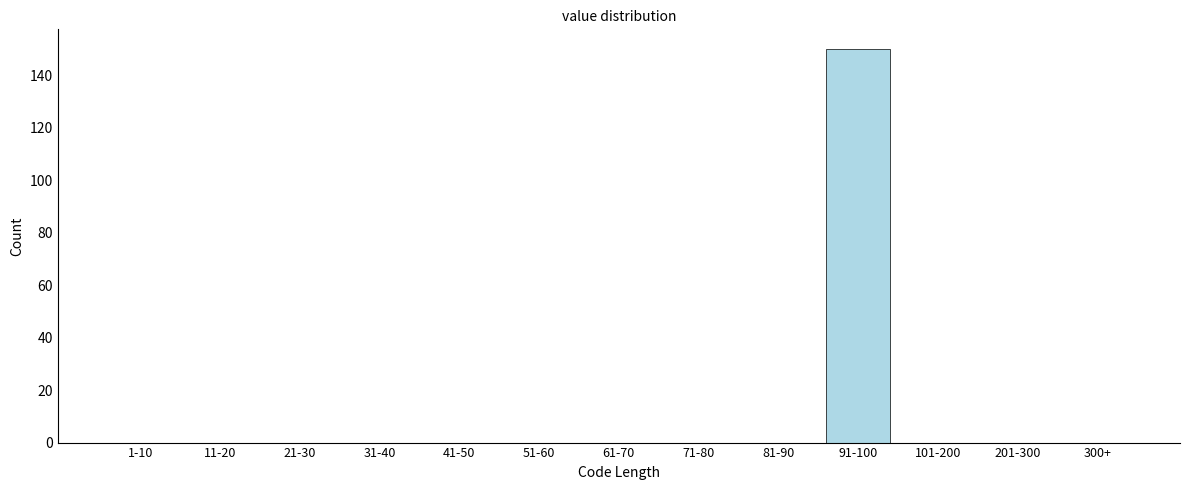

Reading left to right, what are all the values shown in this chart?

1-10=0	11-20=0	21-30=0	31-40=0	41-50=0	51-60=0	61-70=0	71-80=0	81-90=0	91-100=150	101-200=0	201-300=0	300+=0